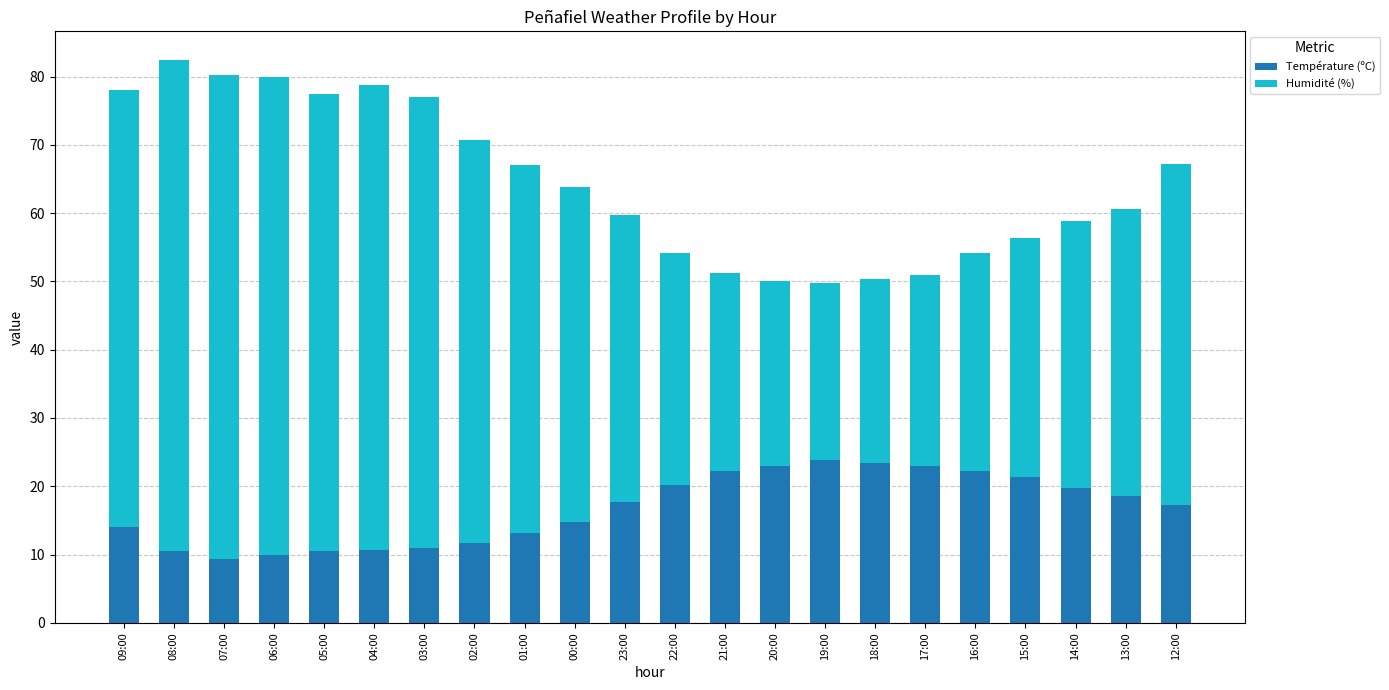

What is the highest value of the Température (ºC) series?

23.8